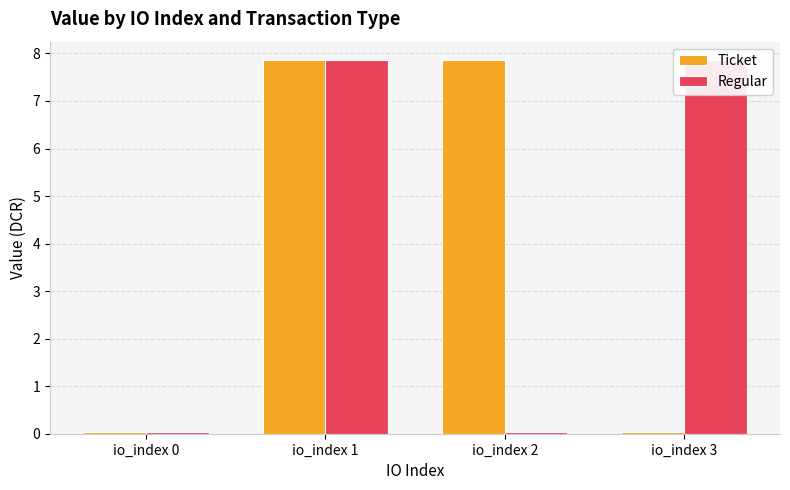

What is the spread (max minus min) of values at io_index 2?

7.8